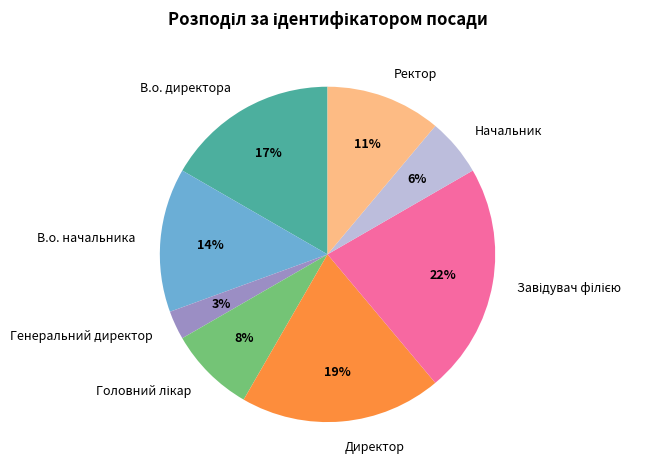

Is the sum of В.о. директора and В.о. начальника greater than half?

No